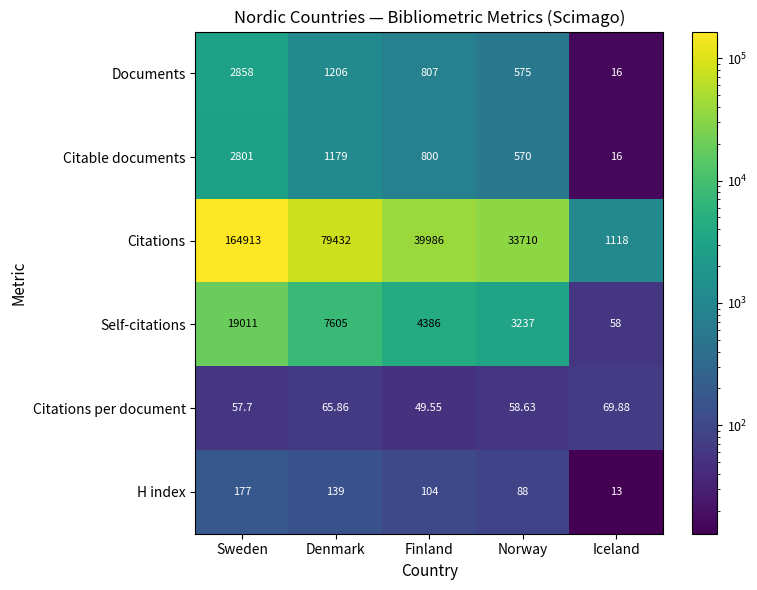

Is the value of Self-citations at Denmark greater than the value of Citable documents at Denmark?

Yes